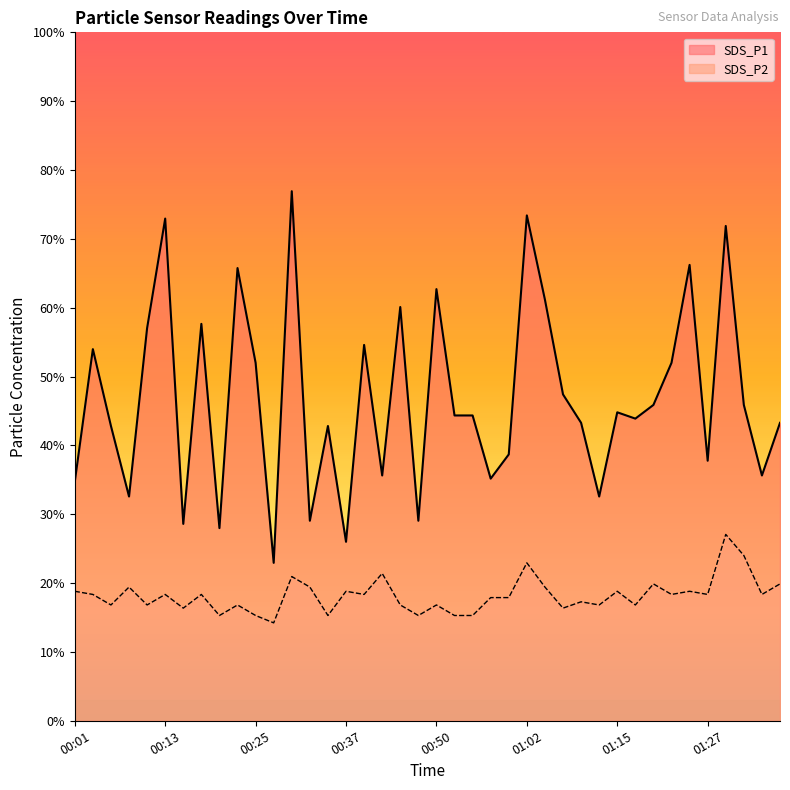

Does the chart display data point markers on the line(s)?

No